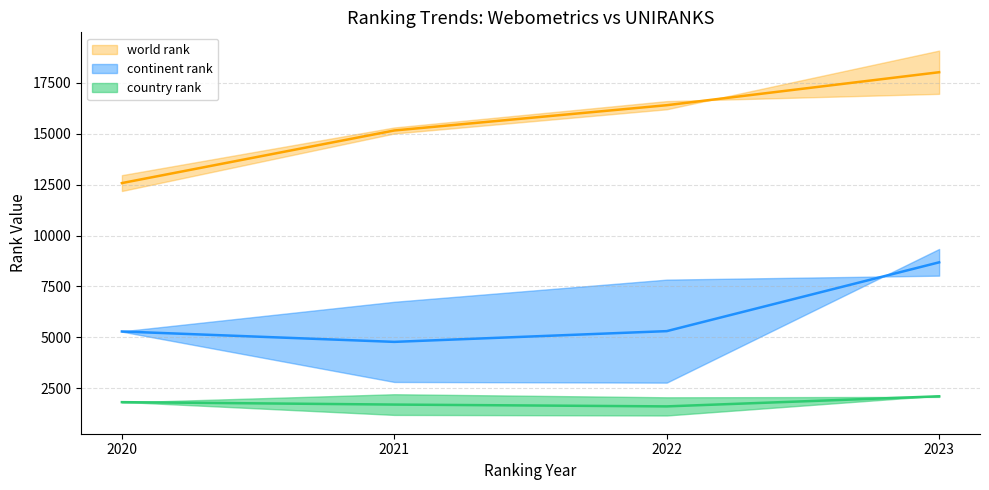

Which series has the largest range (max minus min)?

world rank